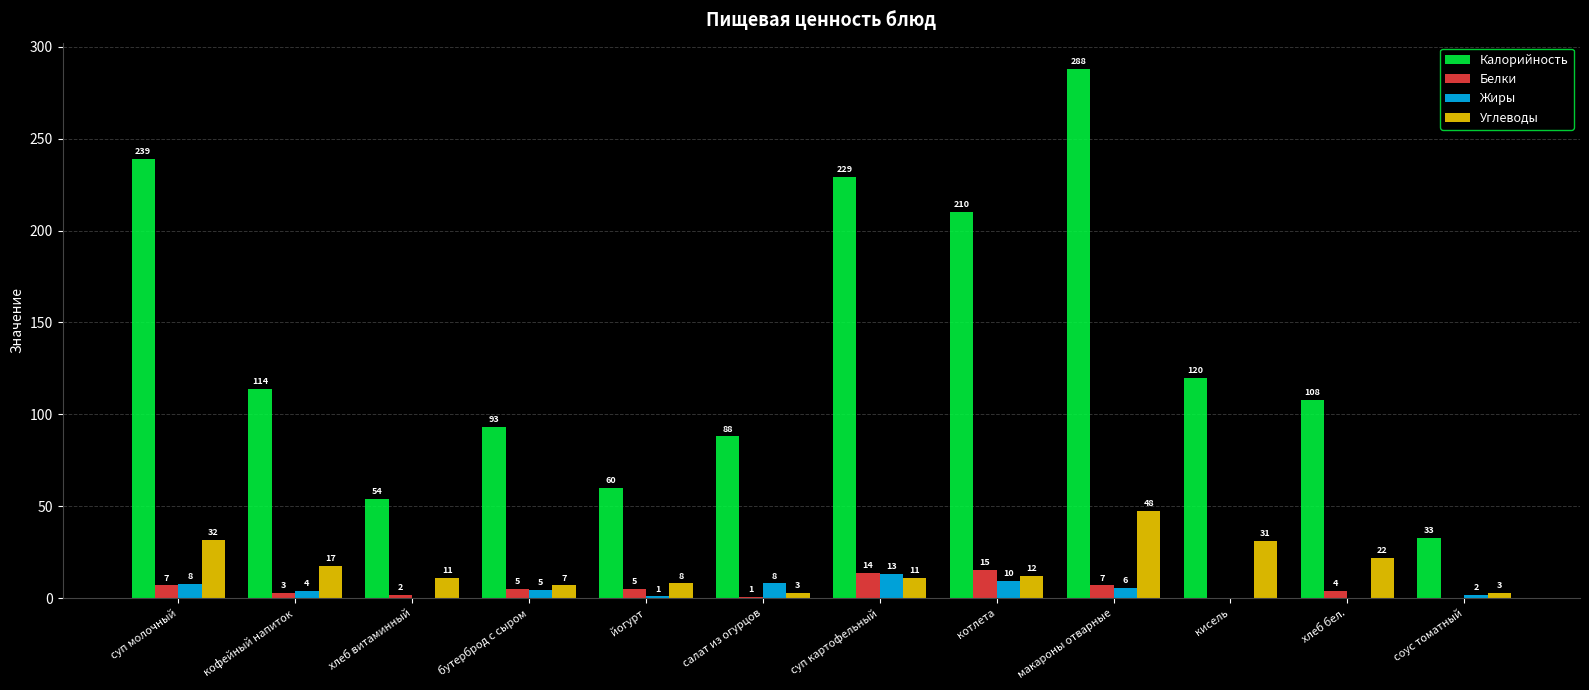

At which category is the sum across all series the highest?

макароны отварные